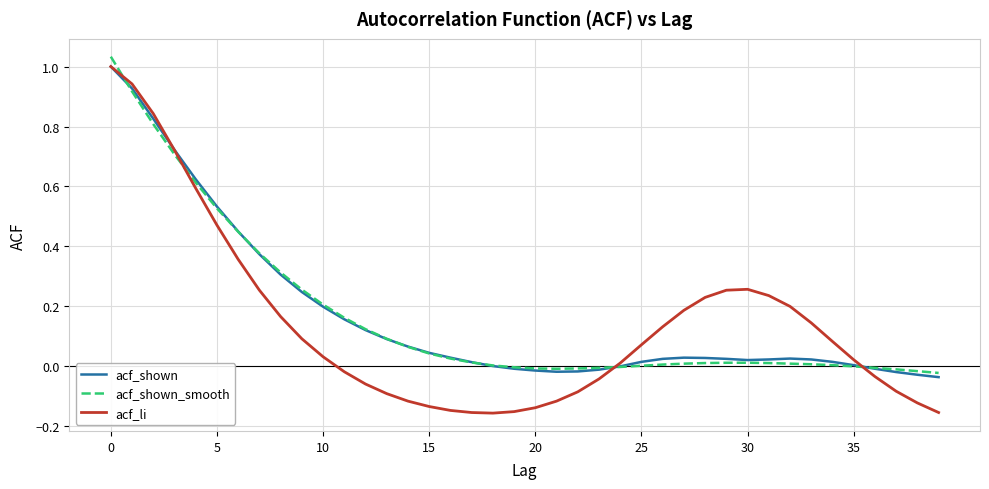

How many series are shown in this chart?

3